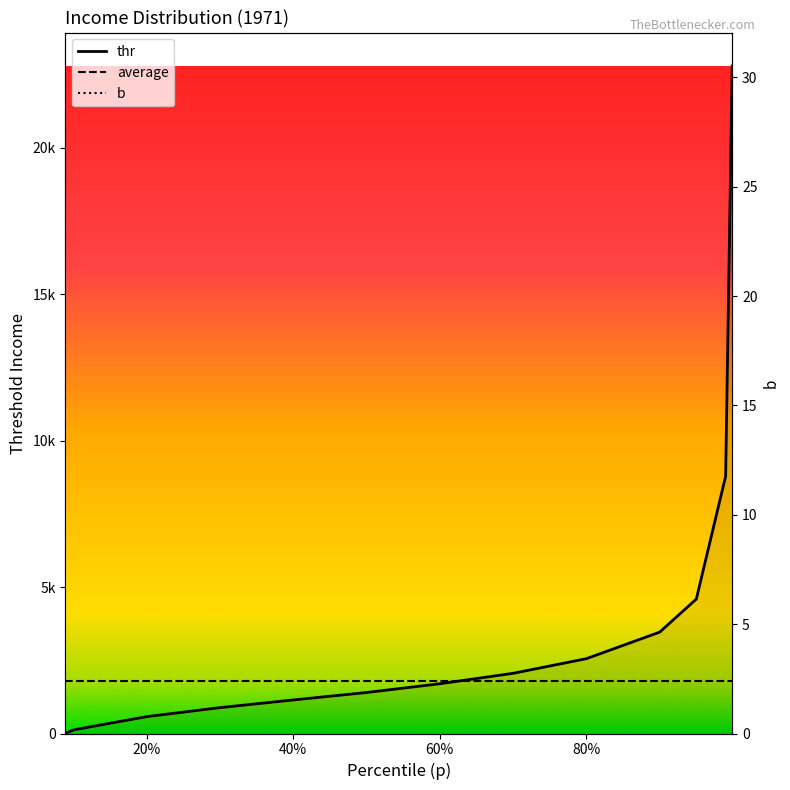

True or false: b and thr cross at least once.

False